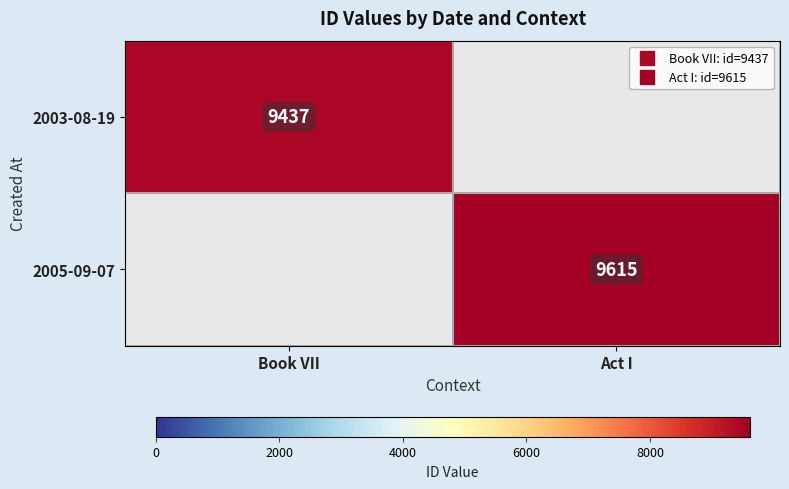

Is the value of 2003-08-19 at Act I greater than the value of 2005-09-07 at Book VII?

No